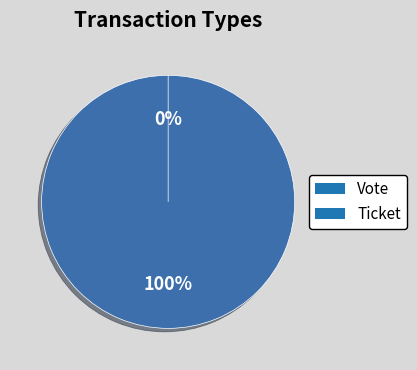

Does Vote represent more than half of the total?

Yes